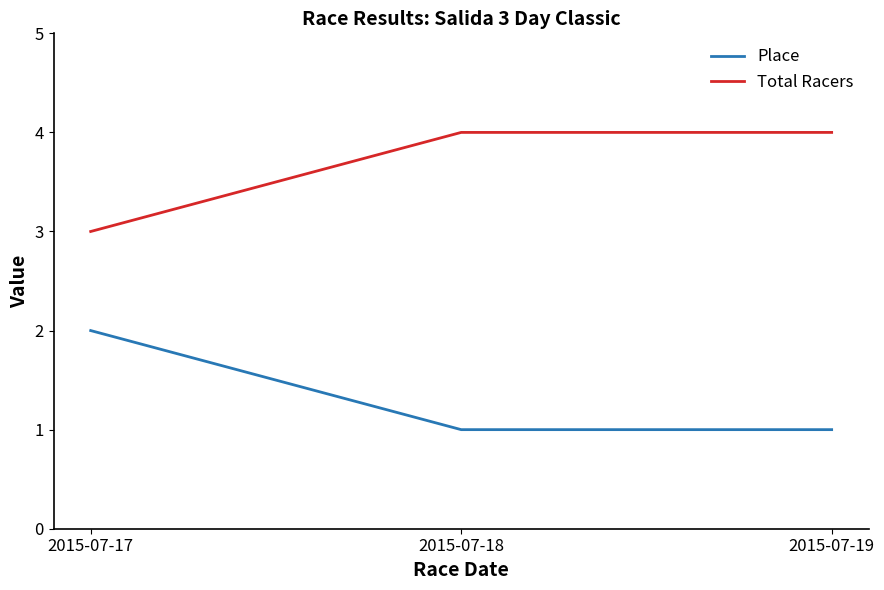

What is the highest value of the Total Racers series?

4